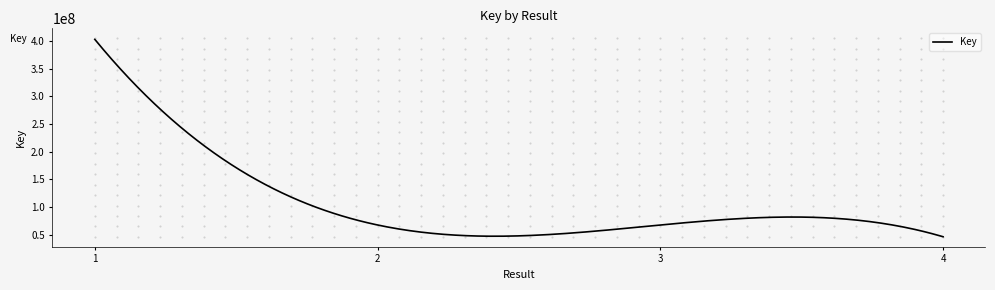

What is the smallest value displayed?

46613620.0